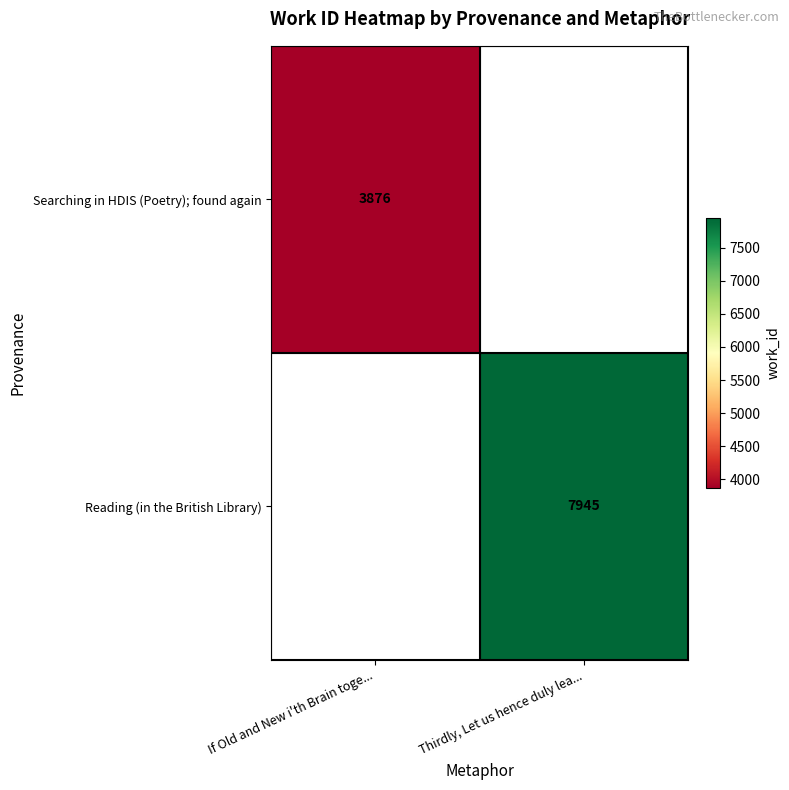

How many data points does each series have?

2